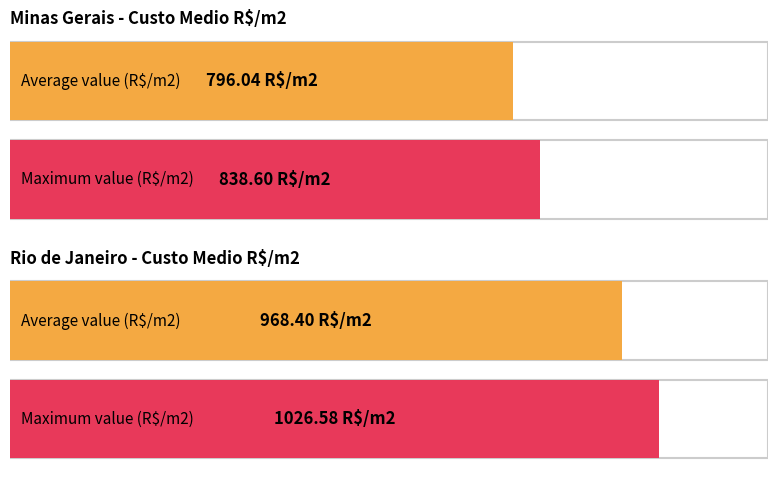

Is it true that Minas Gerais equals 1214.8 at JUL?

False